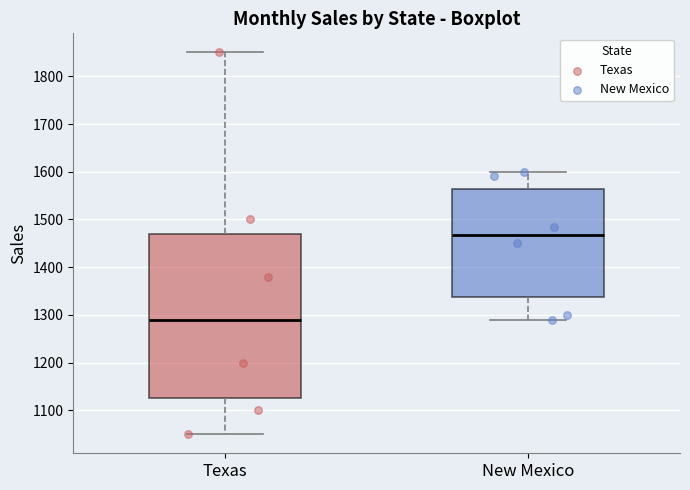

Which box is the tallest, from its lower edge to its upper edge?

Texas